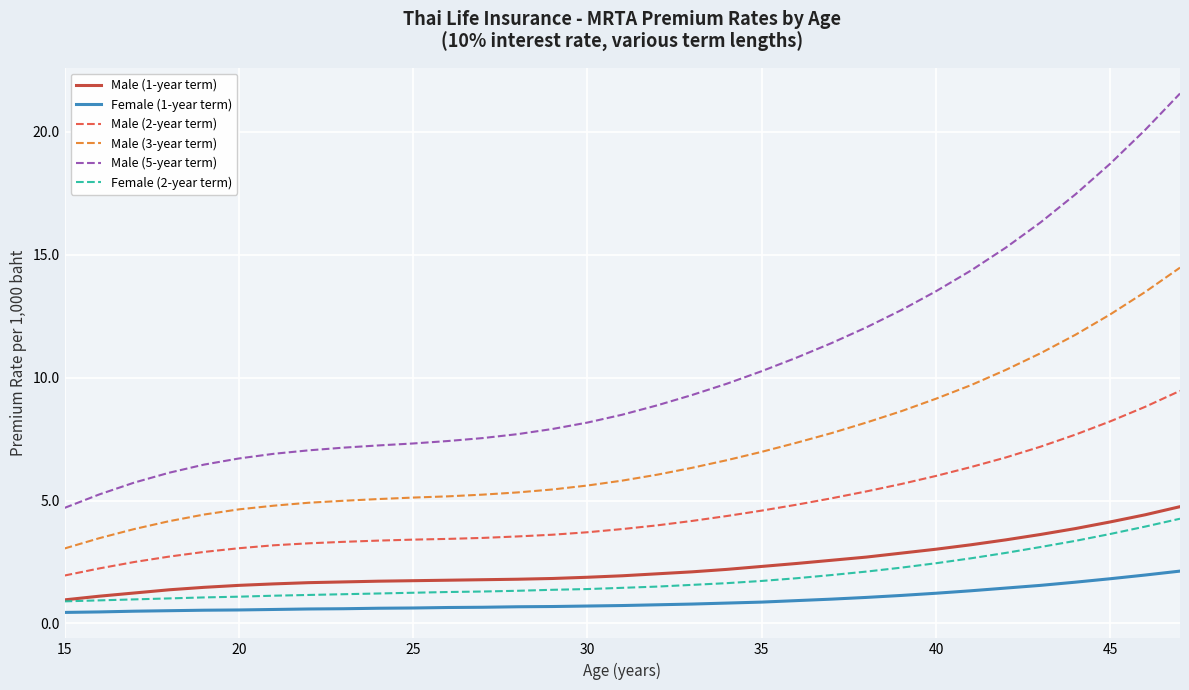

What is the minimum value for Male (5-year term)?

4.7